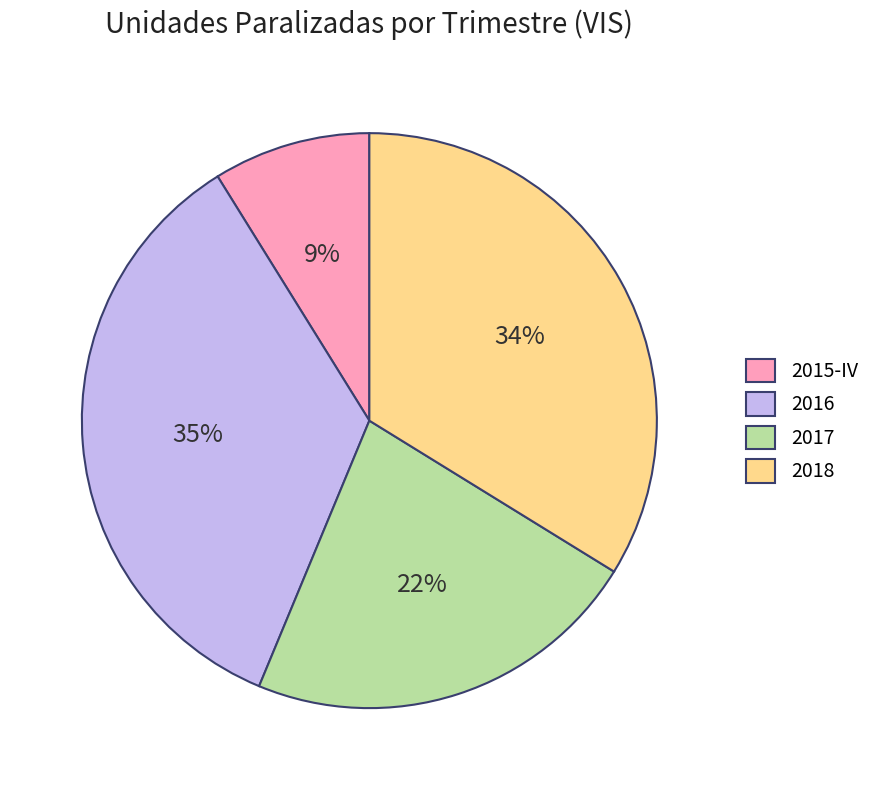

Rank the categories by value from lowest to highest.

2015-IV, 2017, 2018, 2016